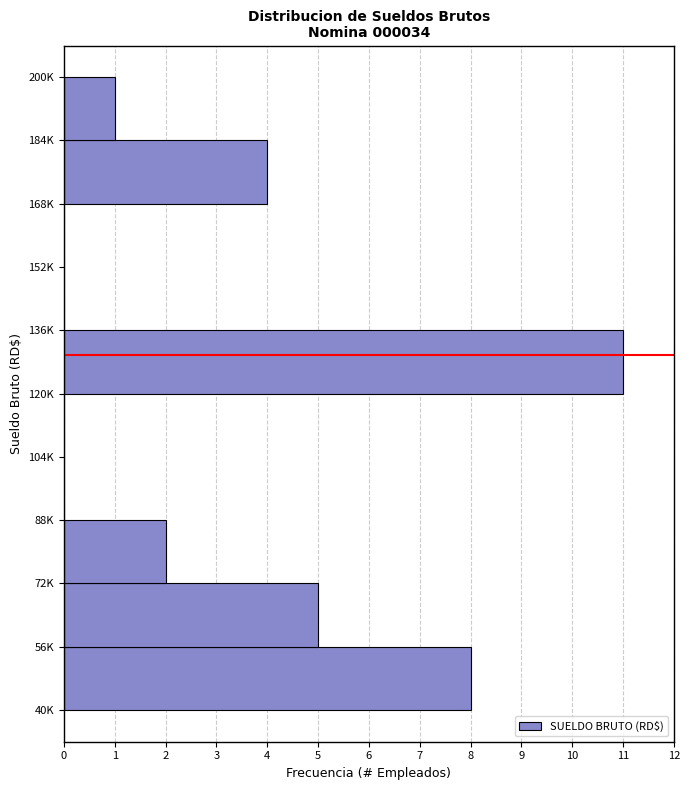

Reading bottom to top, what are all the values shown in this chart?

40K=8	56K=5	72K=2	88K=0	104K=0	120K=11	136K=0	152K=0	168K=4	184K=1